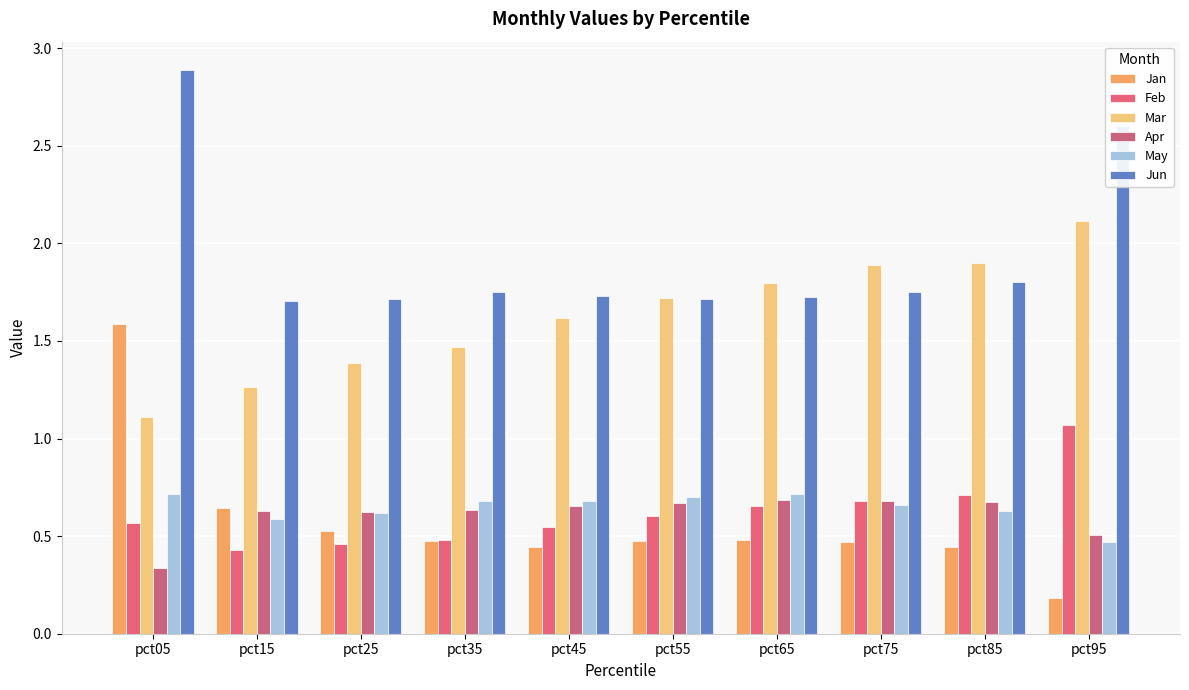

How many Jun values are between 1 and 2?

8